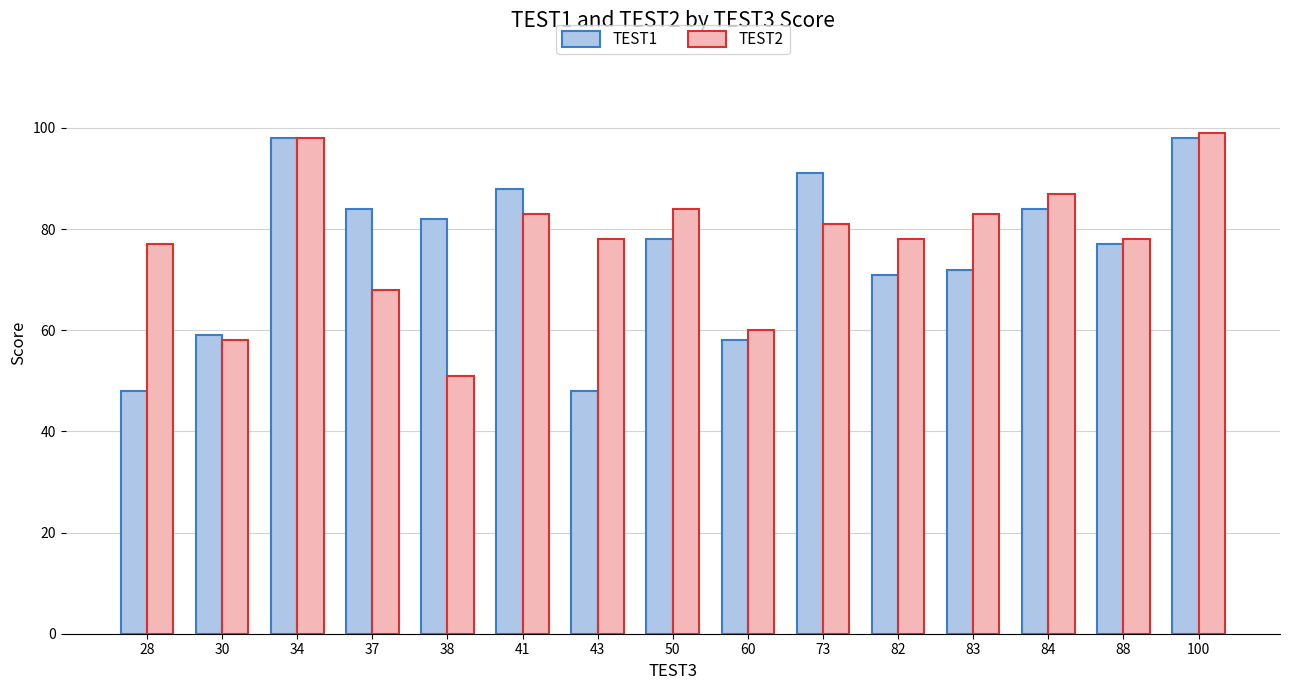

Which series has the largest total across all categories?

TEST2